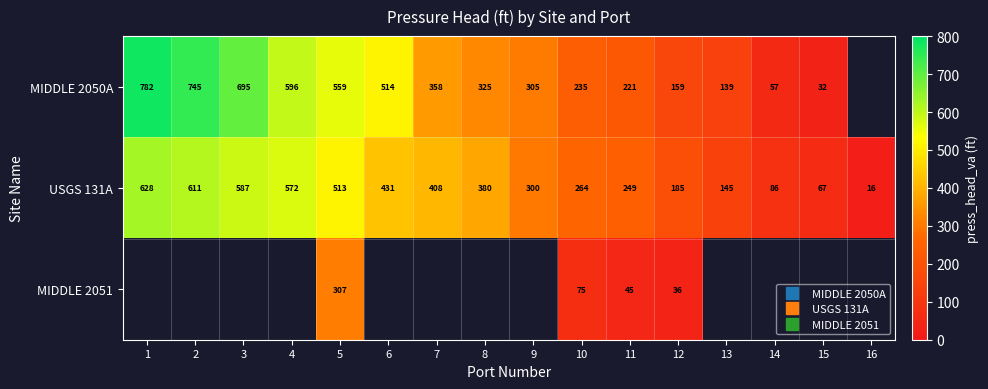

Which category has the highest value across all series?

1